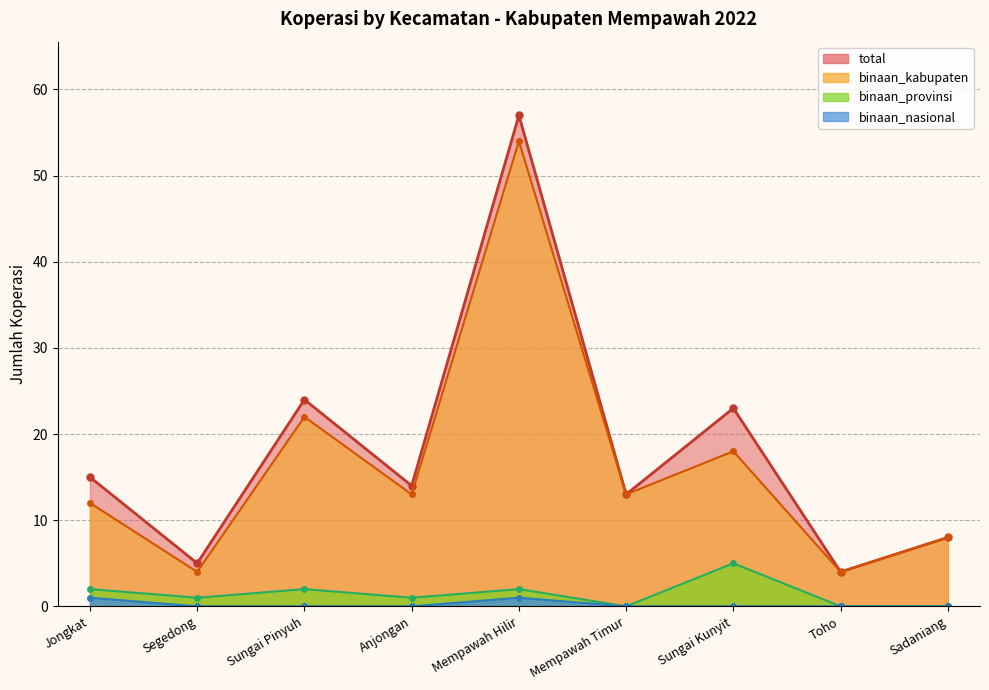

At which category does binaan_kabupaten reach its first local valley?

Segedong